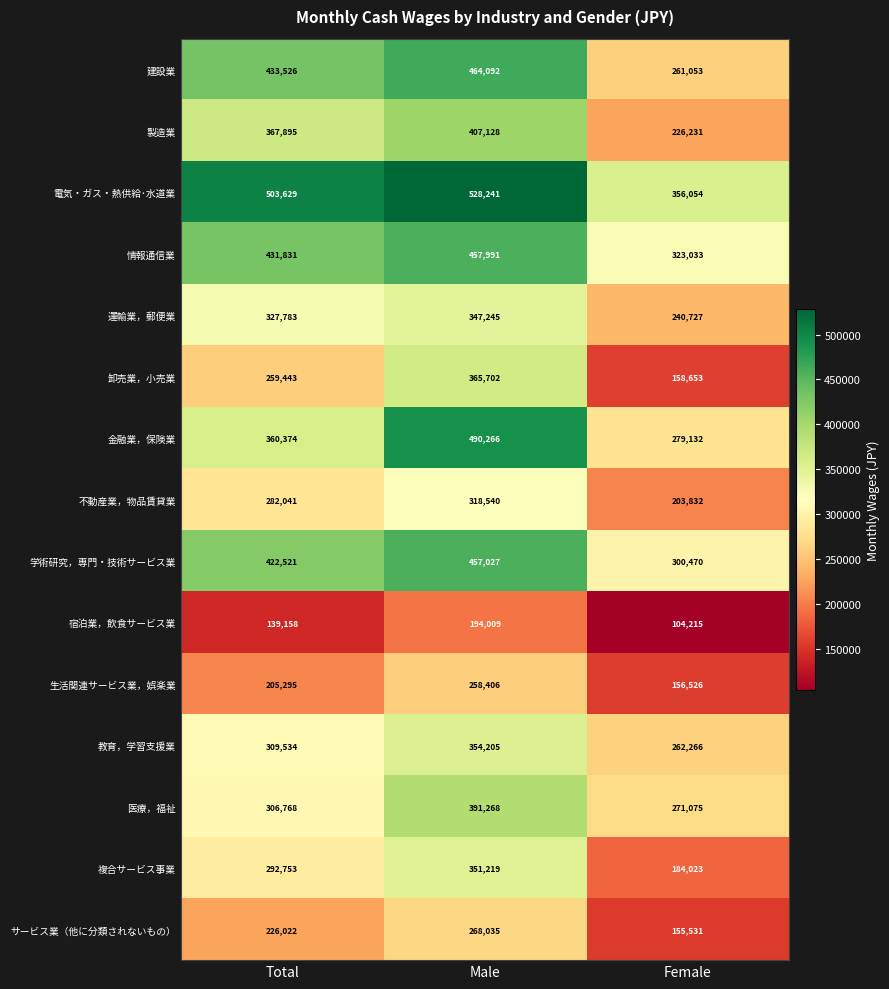

Which series has the largest total across all categories?

電気・ガス・熱供給･水道業